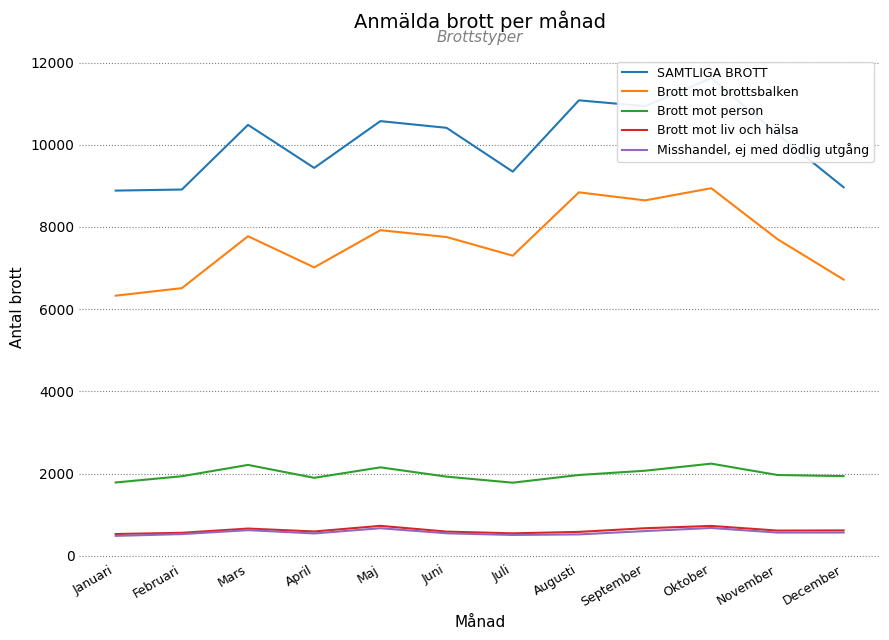

In Misshandel, ej med dödlig utgång, how many points are lower than both neighbors (excluding endpoints)?

3